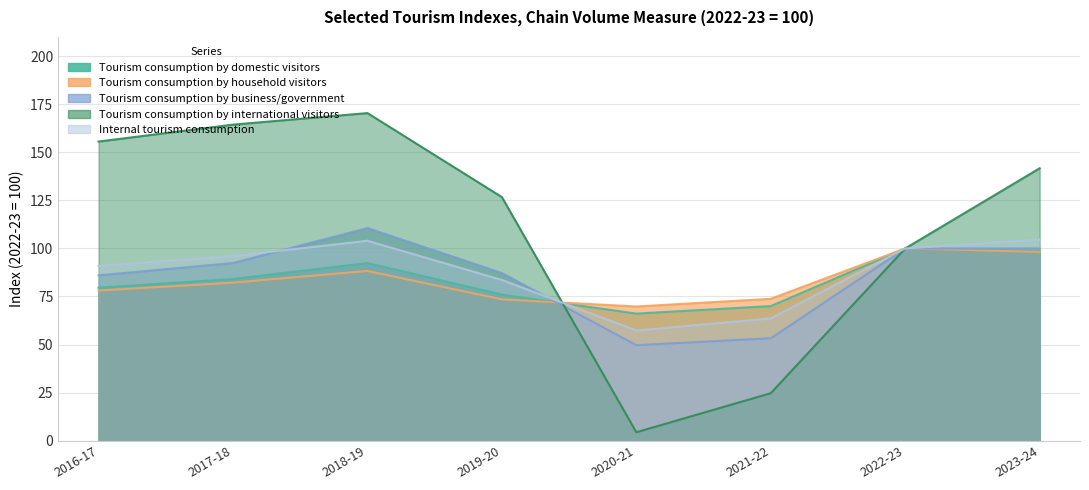

The Tourism consumption by international visitors series shows 2.7 at 2020-21. True or false?

False